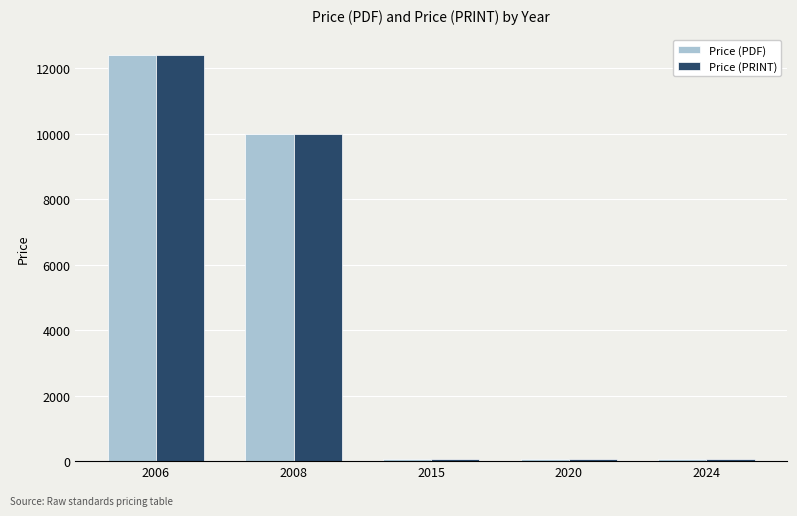

How many groups of bars are there?

5